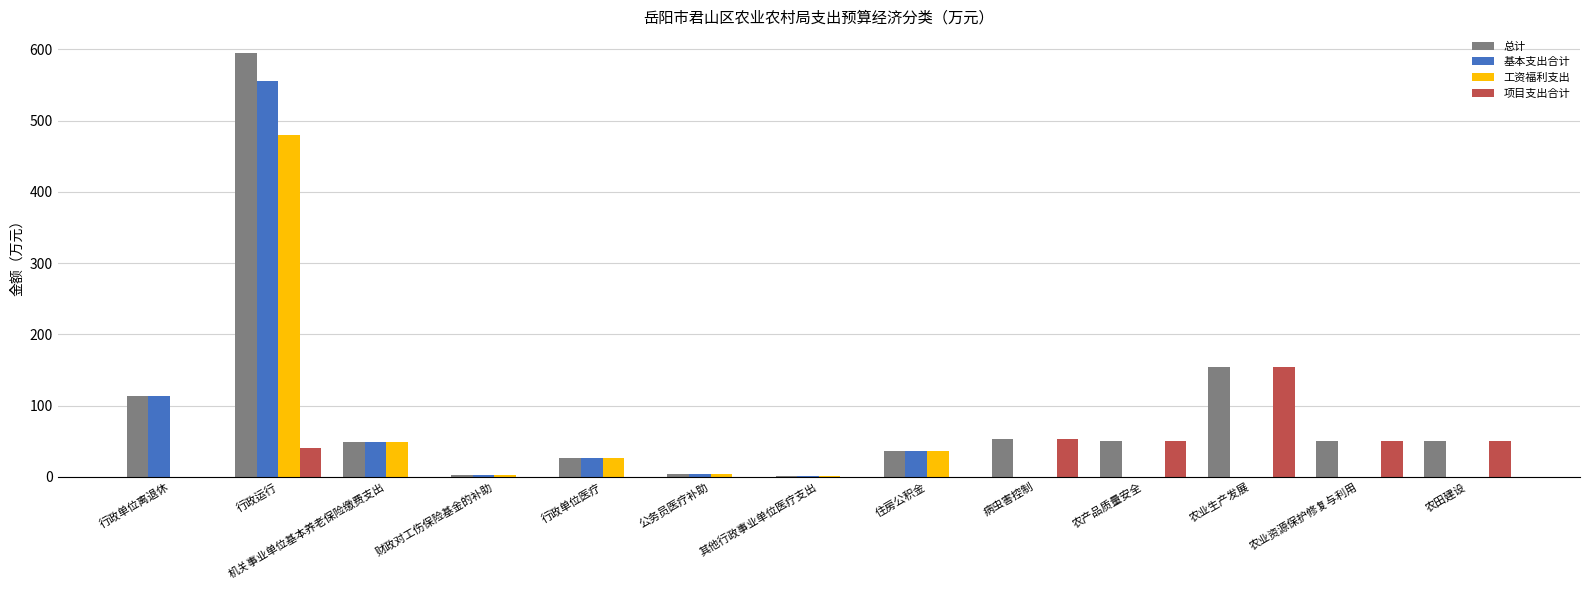

Is the value of 总计 at 农产品质量安全 greater than the value of 基本支出合计 at 行政单位医疗?

Yes